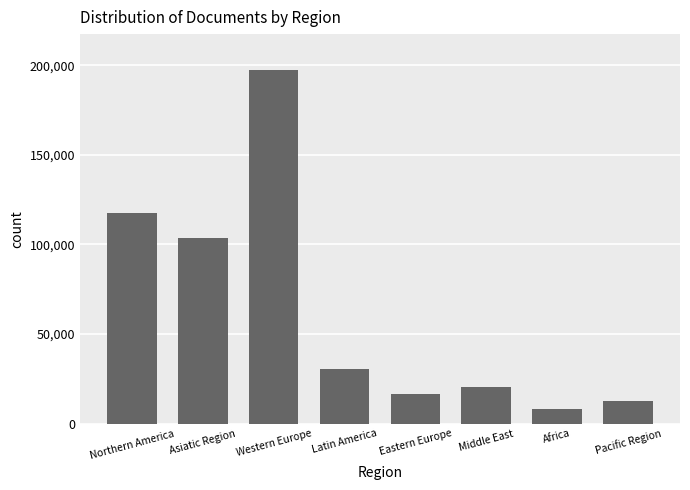

What is the label of the 8th bar from the left?

Pacific Region